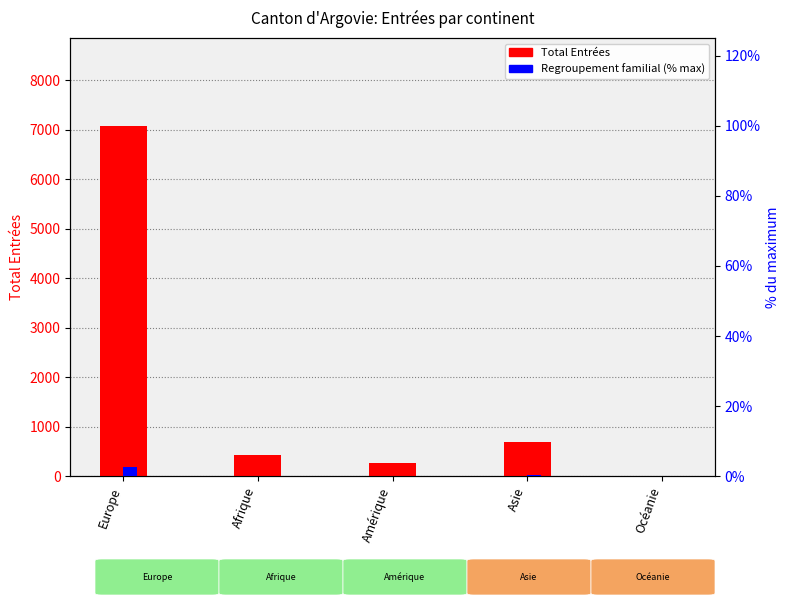

At which category is the sum across all series the highest?

Europe